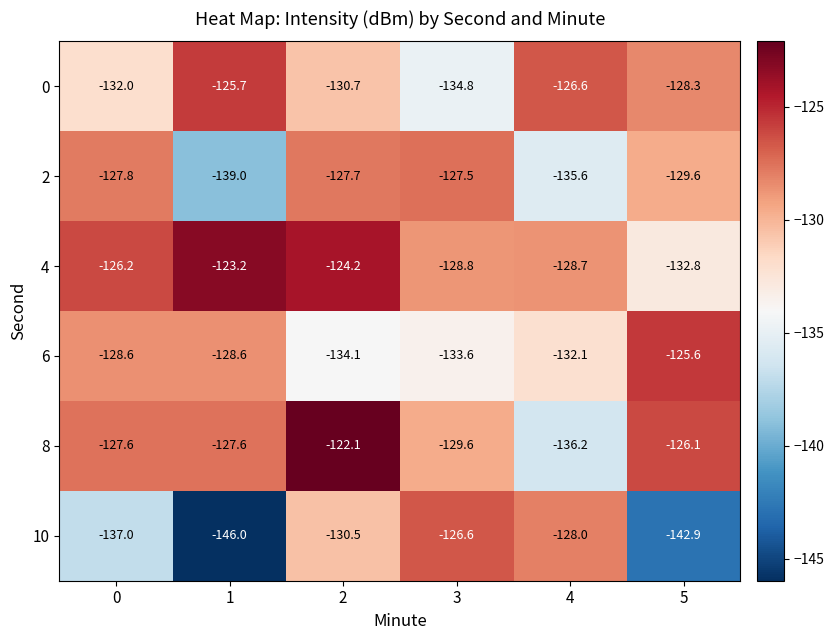

The value of 6 at 0 is -128.6. True or false?

True